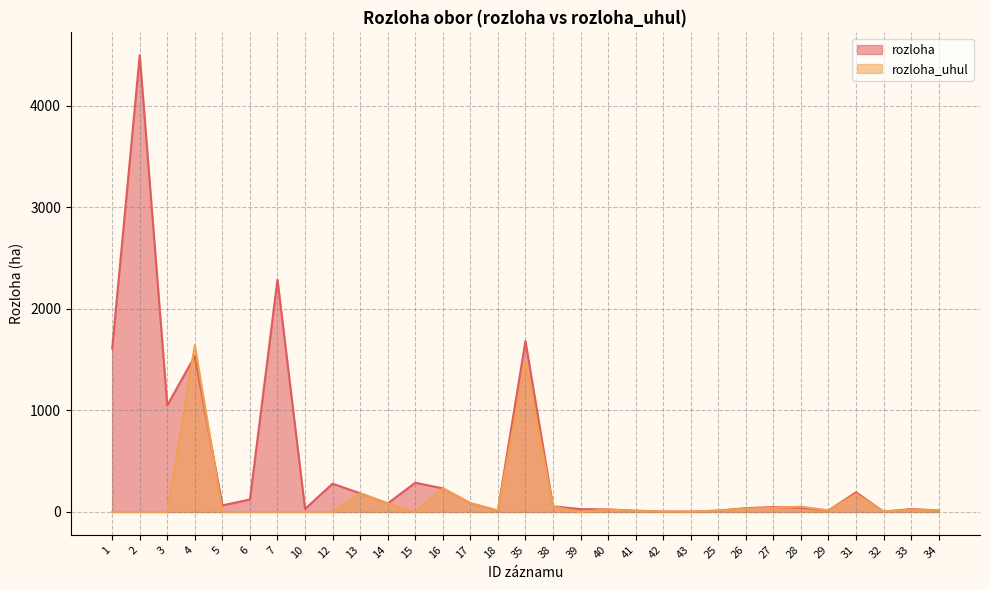

Between 35 and 13, which is larger?

35